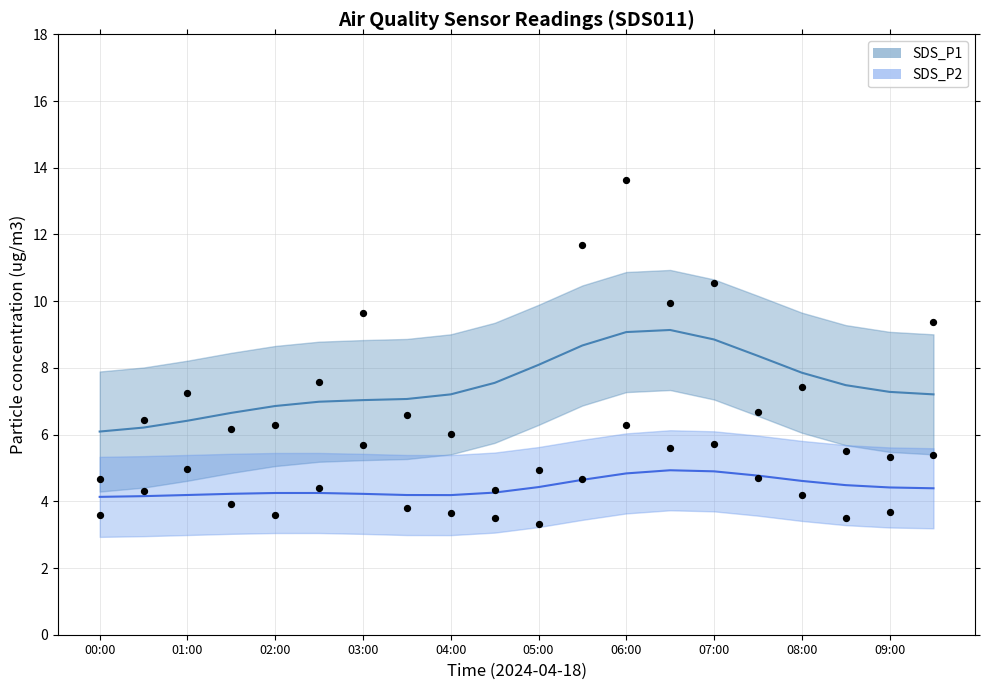

Which series has the largest total across all categories?

SDS_P1